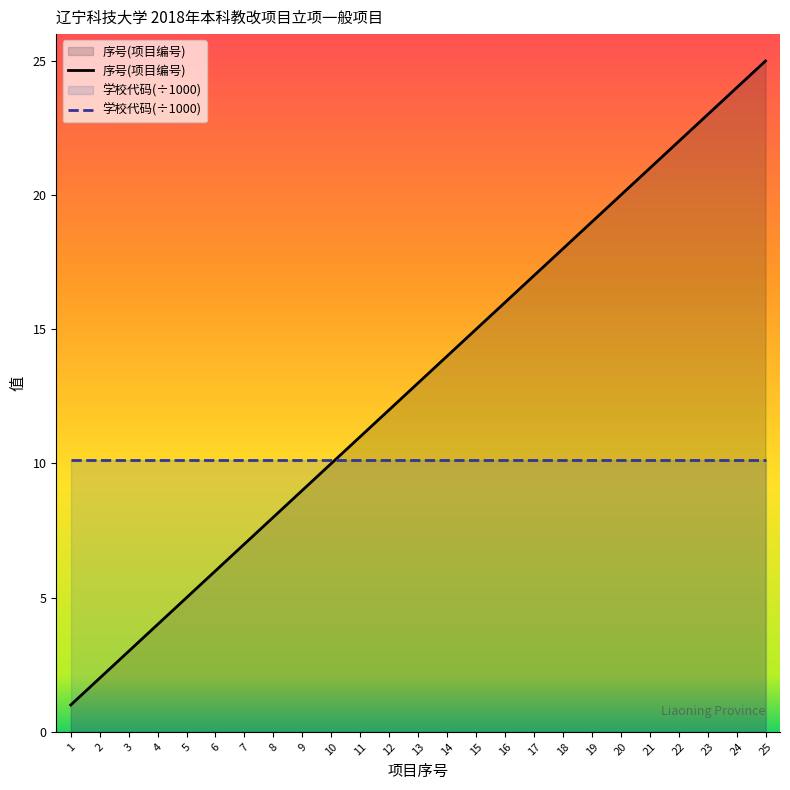

What is the value of the 学校代码(÷1000) point at the 22nd from the left?

10.1